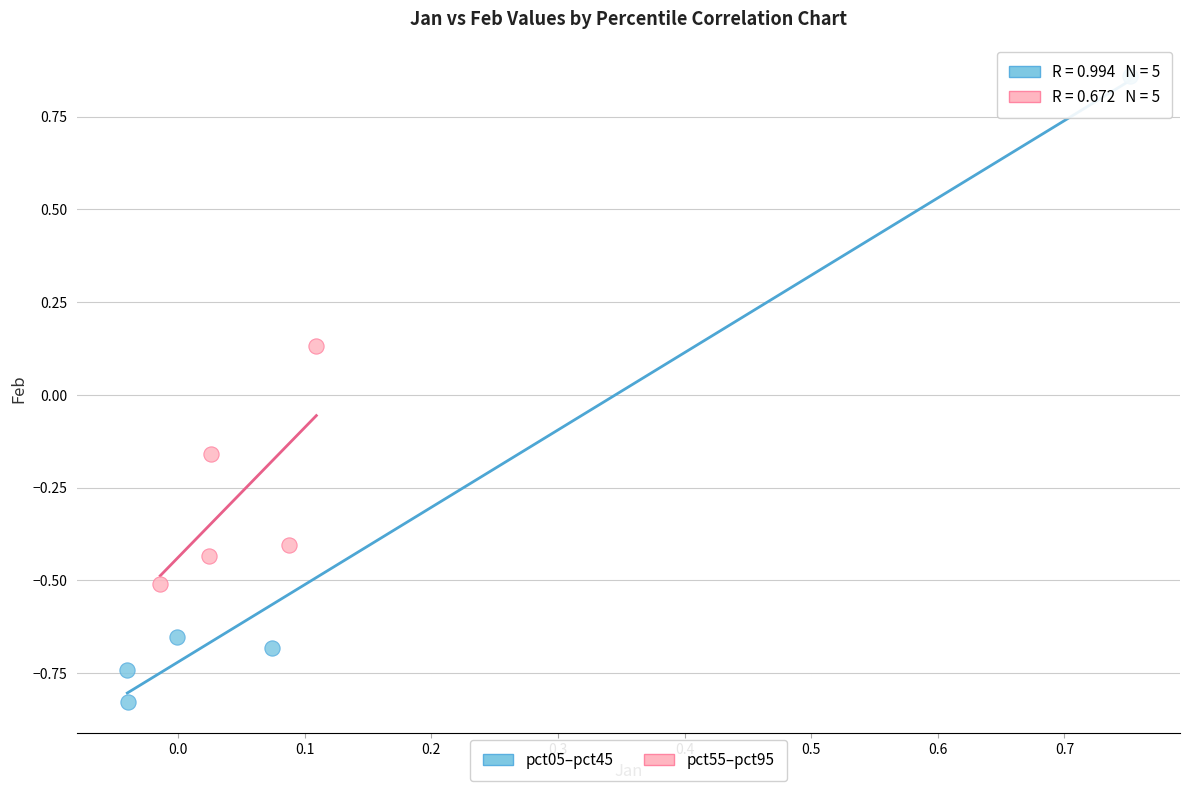

Which series has the widest spread of Y values?

pct05–pct45